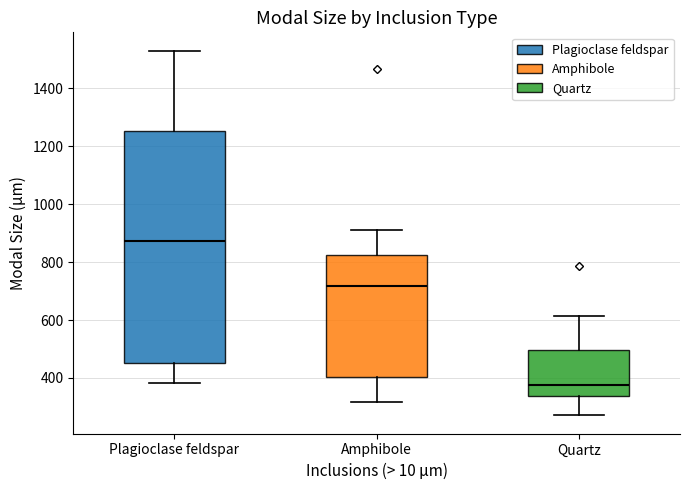

Reading left to right, transcribe this box plot: for each box, give where its median line is, the range the box spans, and where its two whiskers end, as read against the y-axis. The values are not printed on the chart, so give them approximately, as read against the axis.

Plagioclase feldspar: median 880, box 460 to 1260, whiskers 380 to 1540
Amphibole: median 720, box 400 to 820, whiskers 320 to 920
Quartz: median 380, box 340 to 500, whiskers 280 to 620